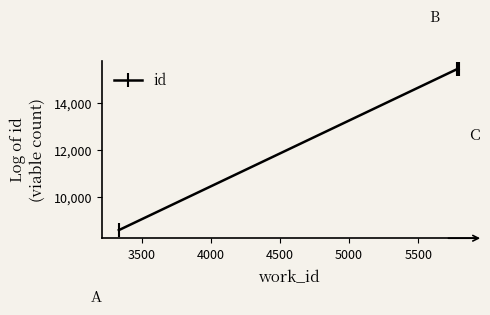

How many lines are shown in the chart?

1